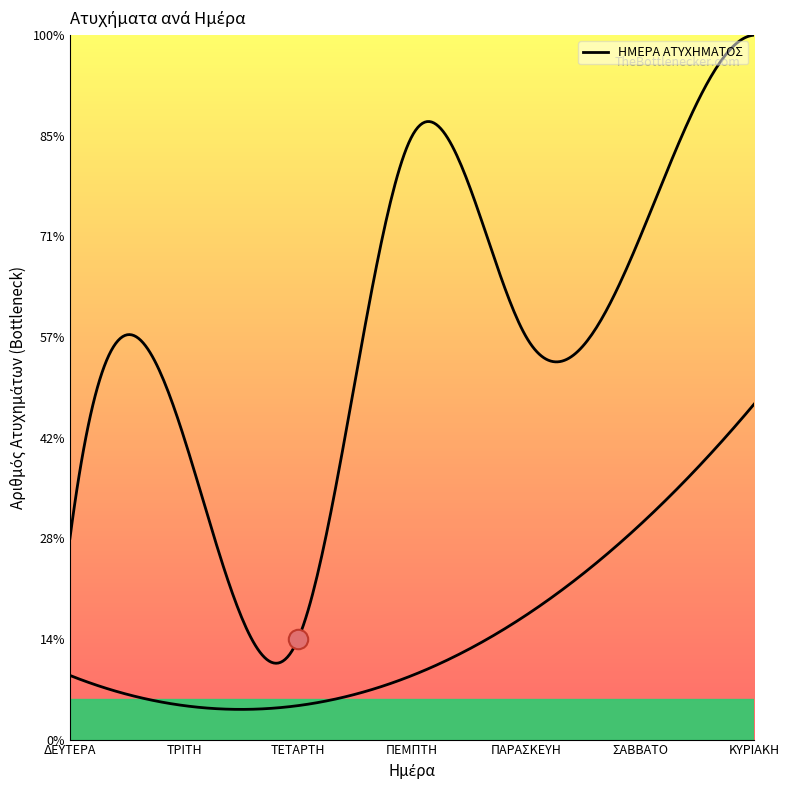

How many values are below 4?

3